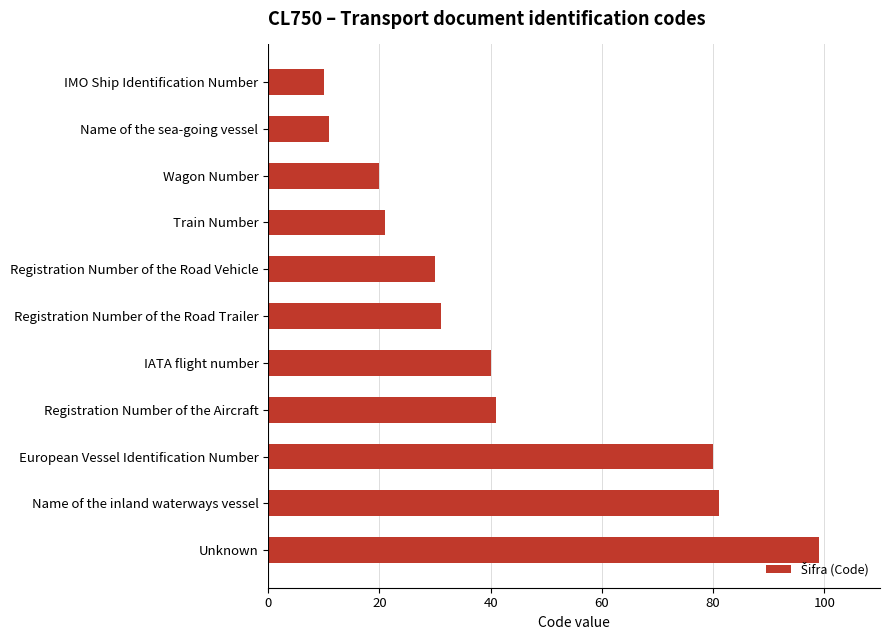

The chart shows a value of 52 at Registration Number of the Road Trailer. True or false?

False